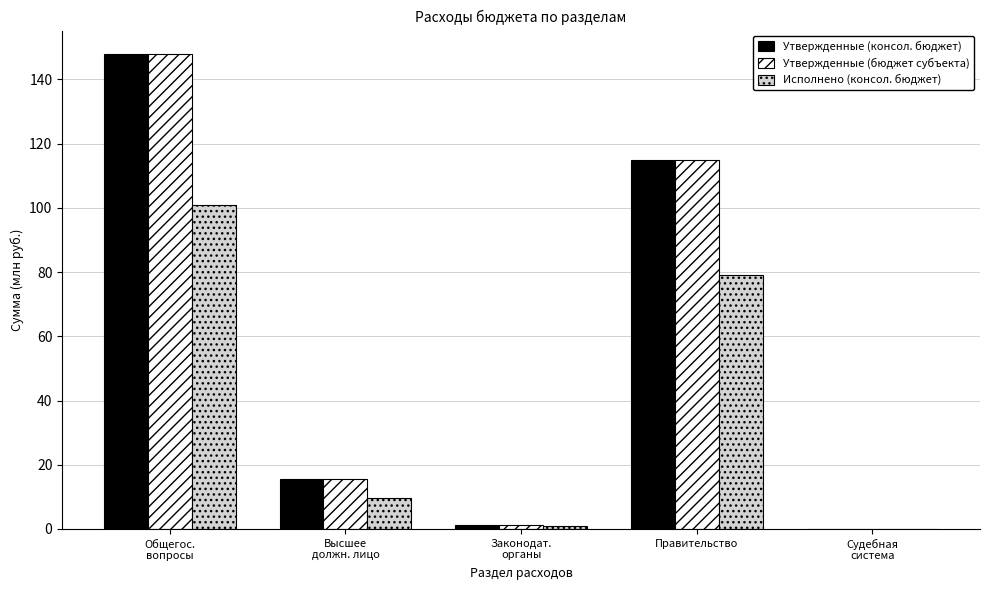

The Исполнено (консол. бюджет) series shows 27.7 at Правительство. True or false?

False